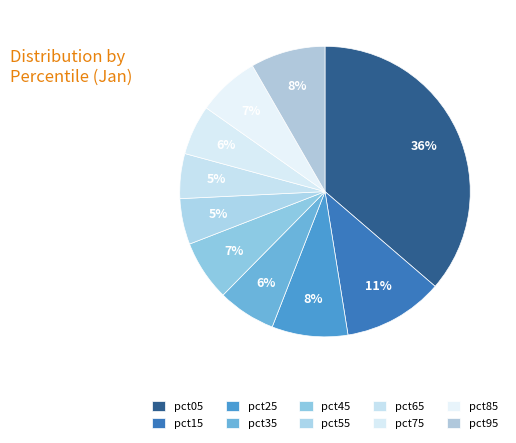

How many segments does this pie chart have?

10